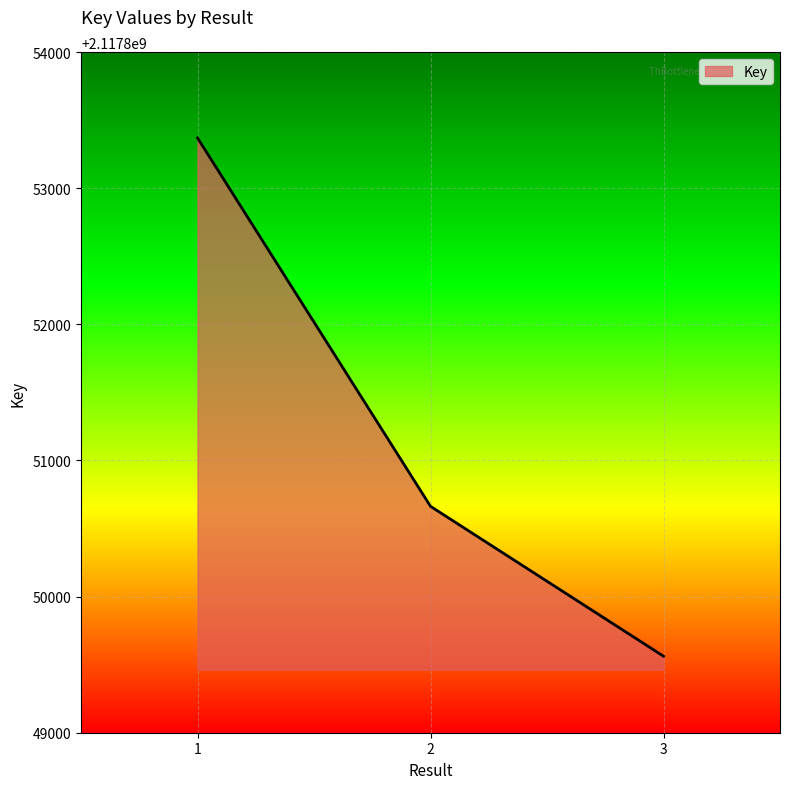

What is the difference between the maximum and minimum values?

3807